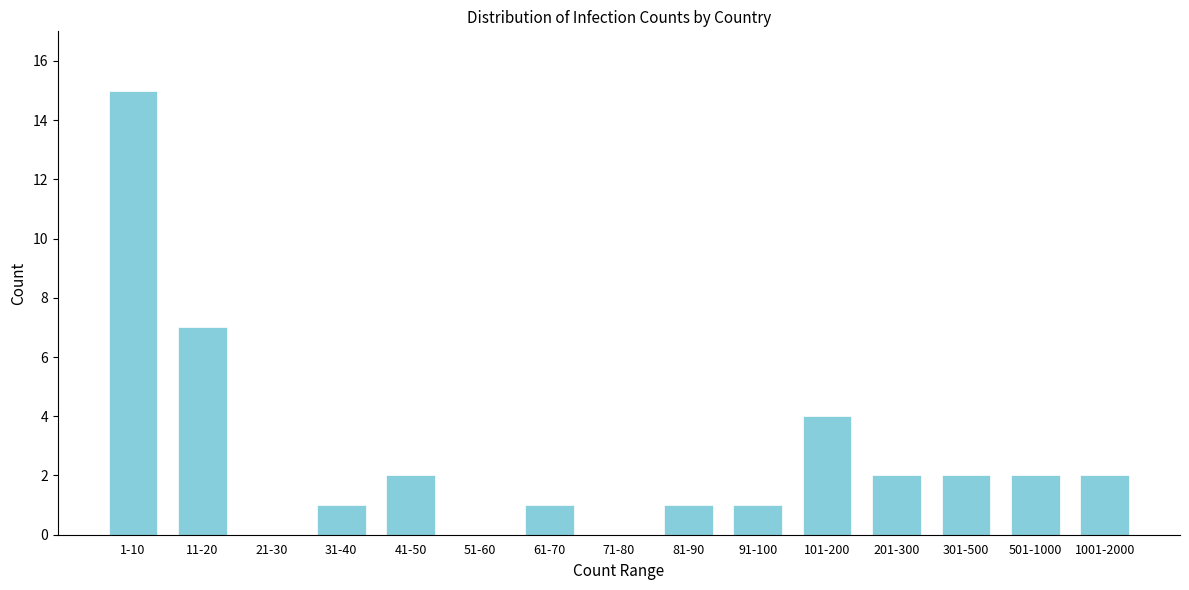

Reading left to right, what are all the values shown in this chart?

1-10=15	11-20=7	21-30=0	31-40=1	41-50=2	51-60=0	61-70=1	71-80=0	81-90=1	91-100=1	101-200=4	201-300=2	301-500=2	501-1000=2	1001-2000=2